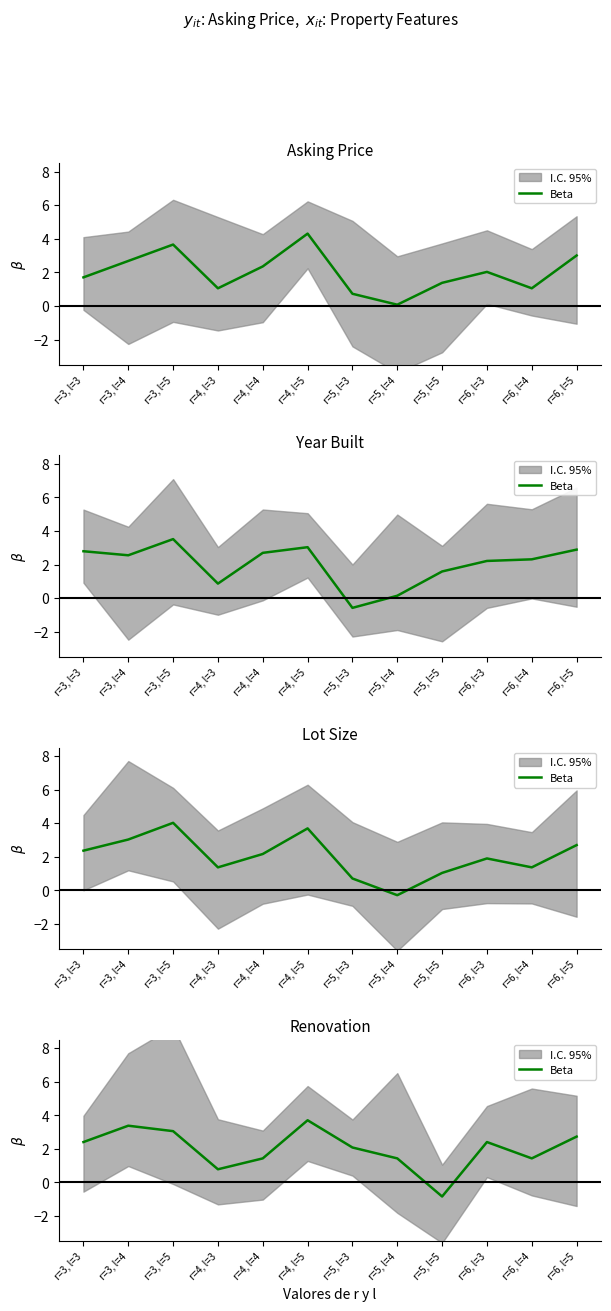

What position from the left is r=6, l=4?

11